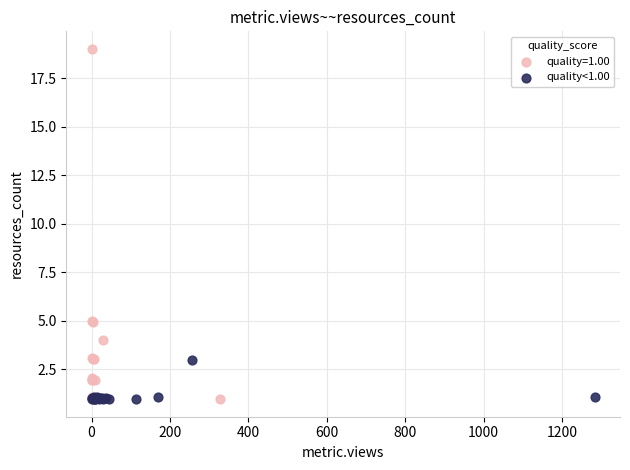

Which series has the widest spread of Y values?

quality=1.00